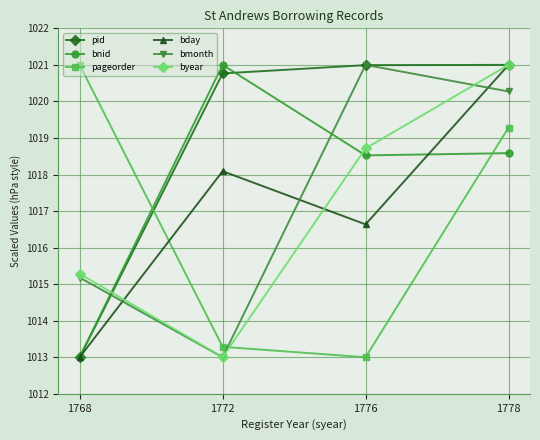

Rank the categories by pageorder value from highest to lowest.

1768, 1778, 1772, 1776